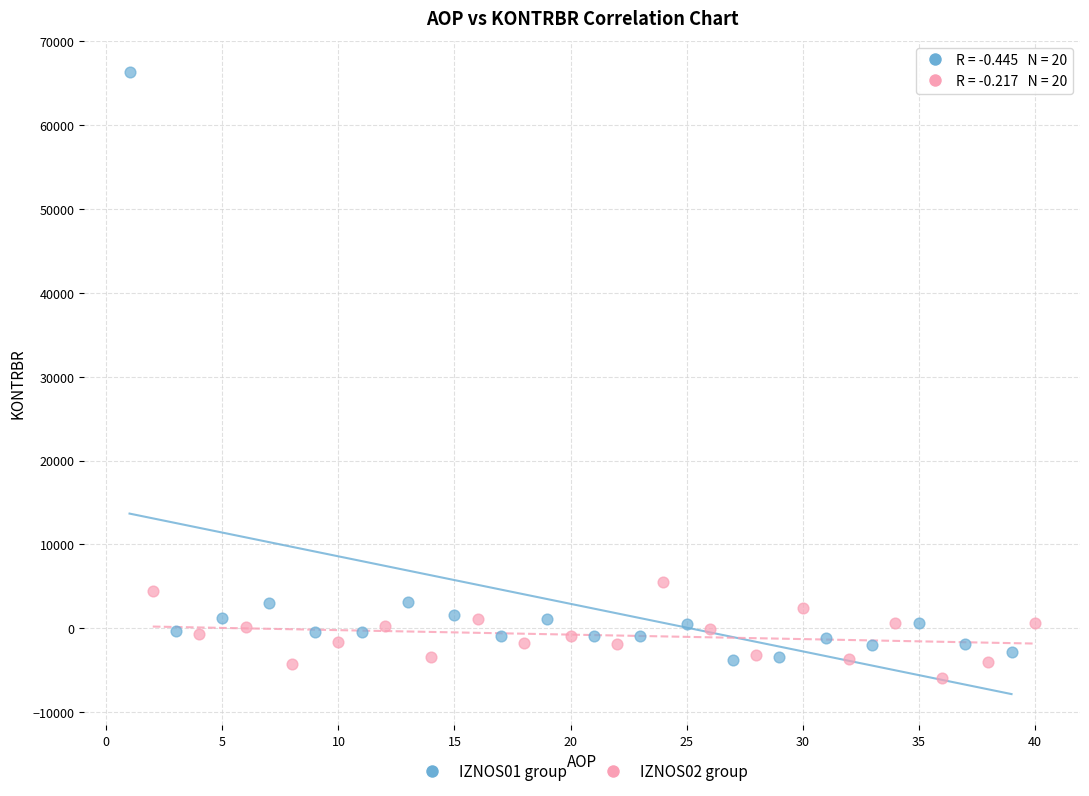

Which series reaches the maximum Y coordinate?

IZNOS01 group